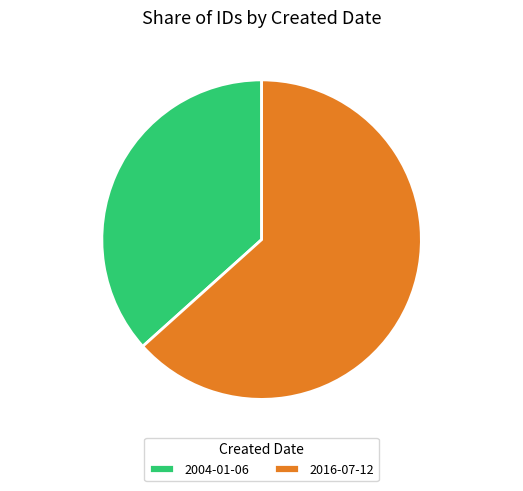

What percentage is the 2004-01-06 slice, to the nearest percent?

37%